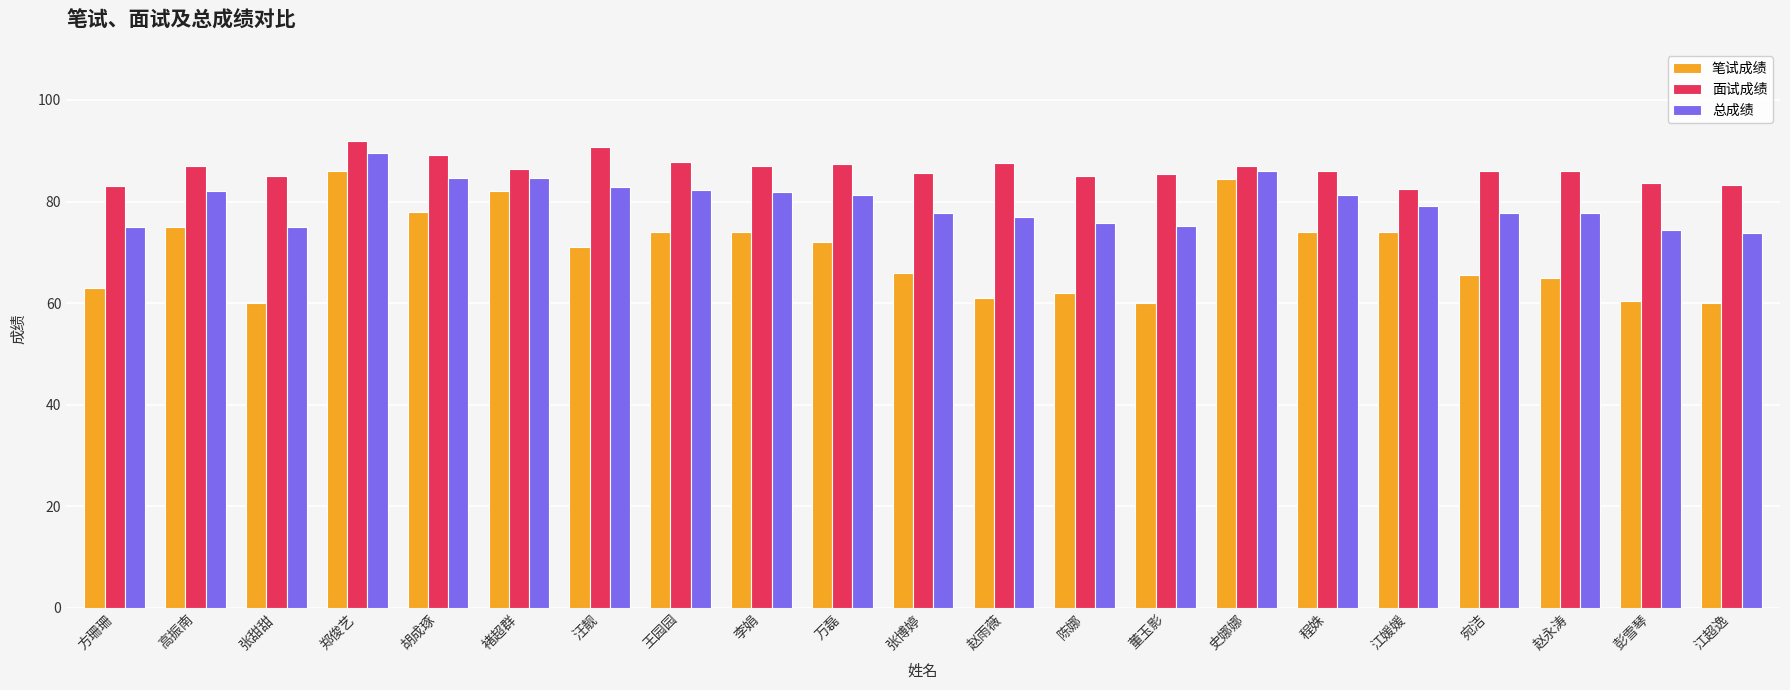

What is the maximum value for 总成绩?

89.6